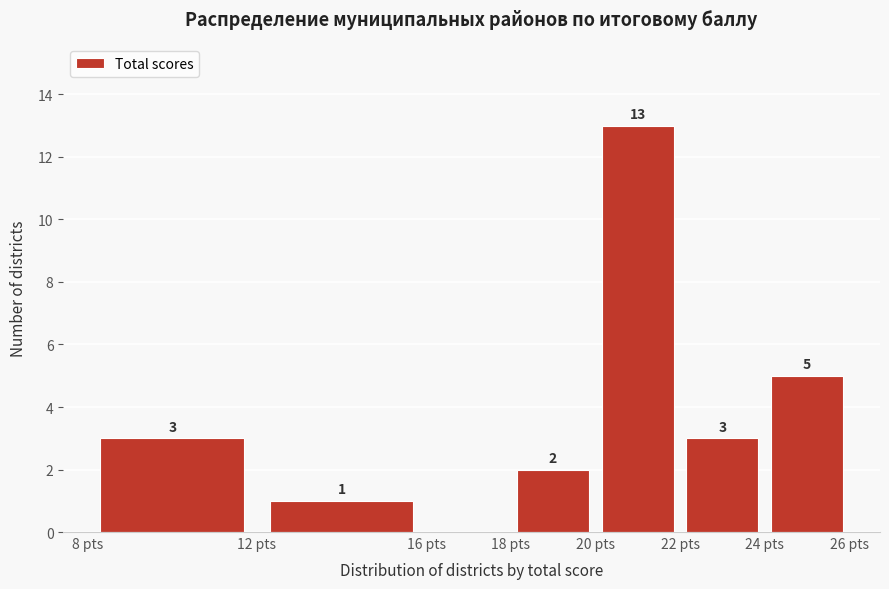

Which range on the x-axis has the tallest bar?

20 to 22